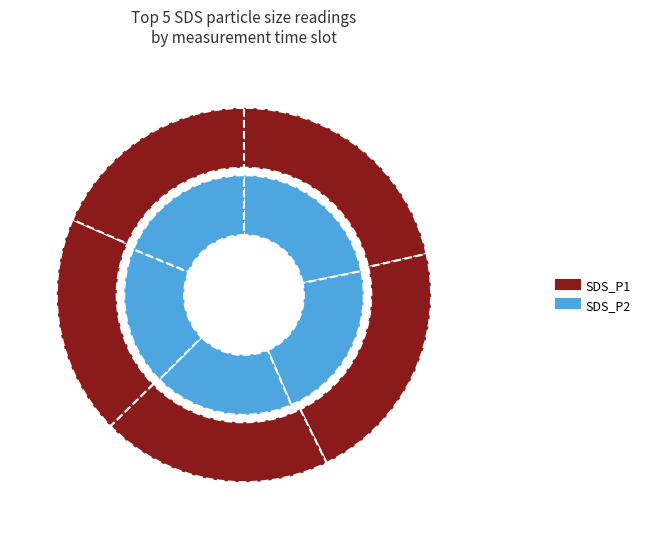

Is there a majority slice in this chart?

No